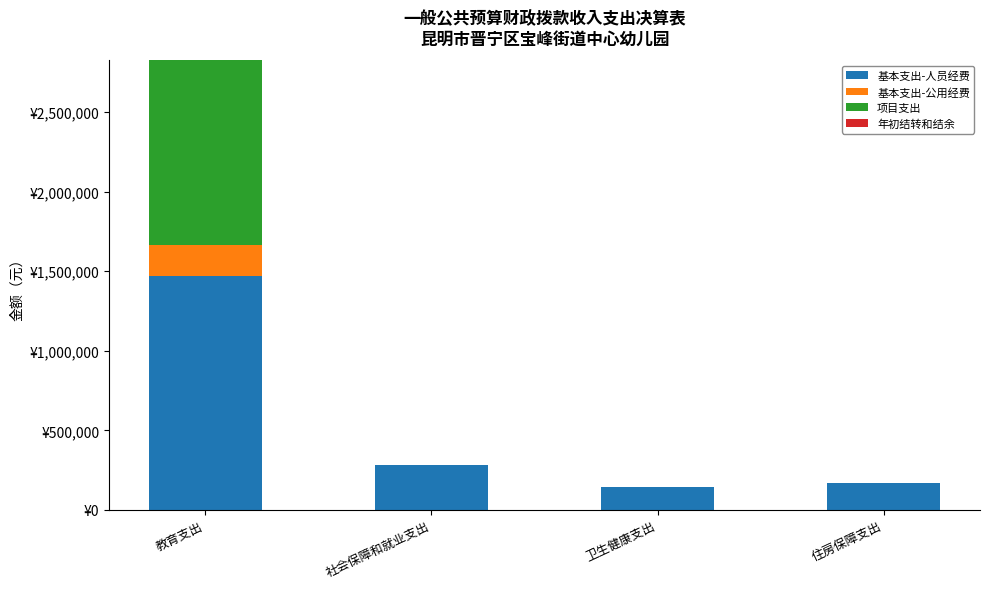

Are the bars horizontal?

No